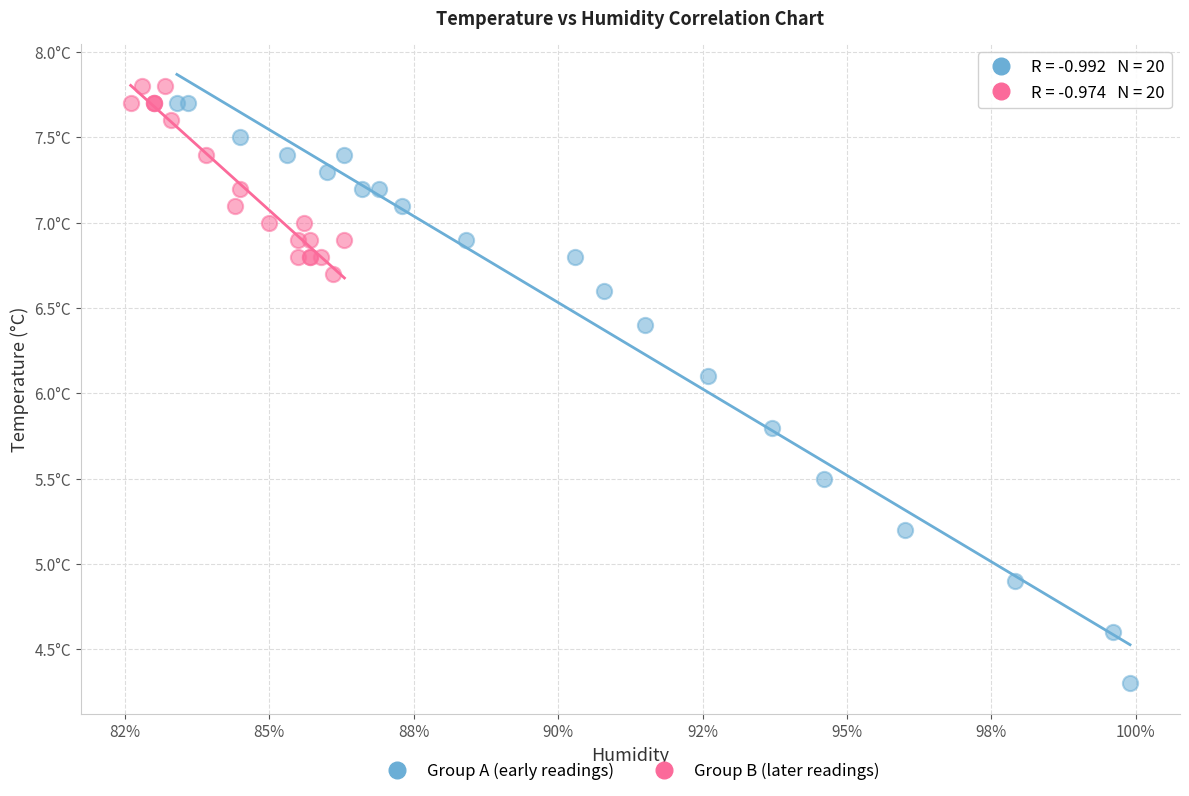

What are all the series names shown in the legend?

Group A (early readings), Group B (later readings)